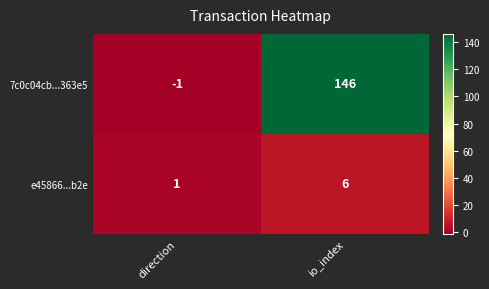

What is the sum of all 7c0c04cb...363e5 values?

145